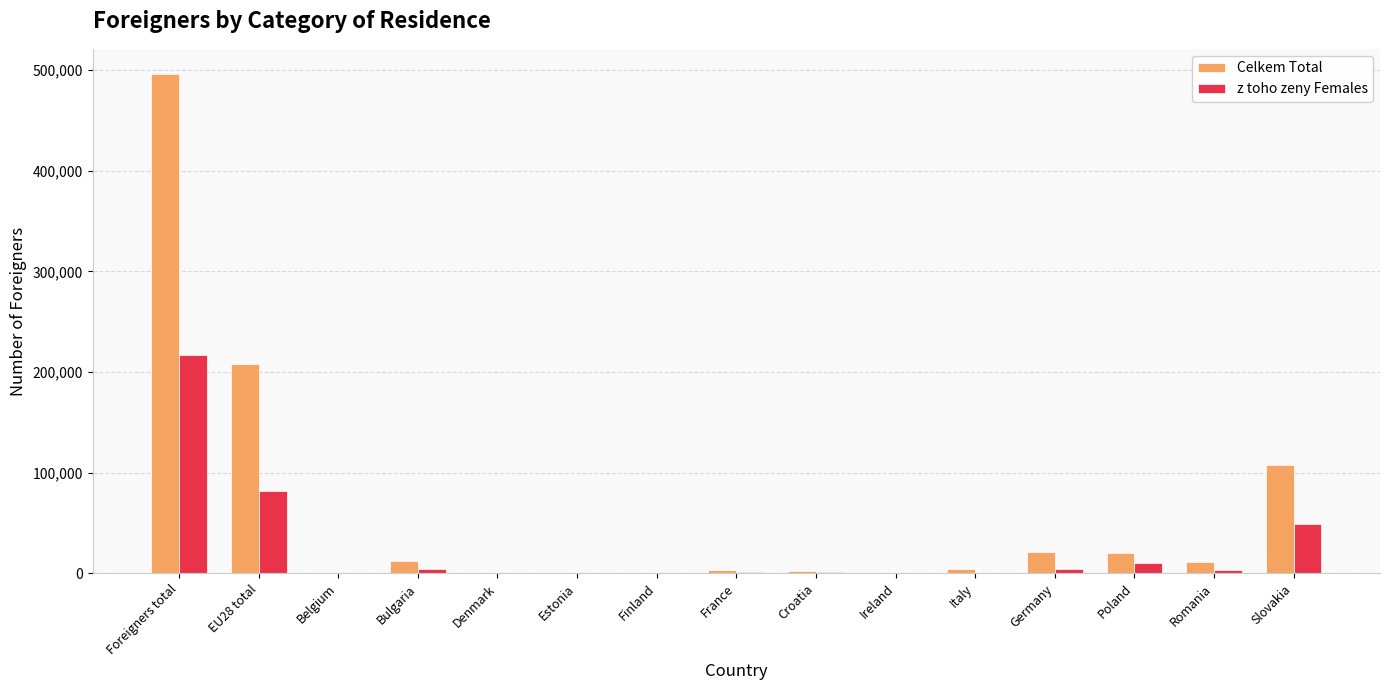

The value of z toho zeny Females at EU28 total is 143156. True or false?

False